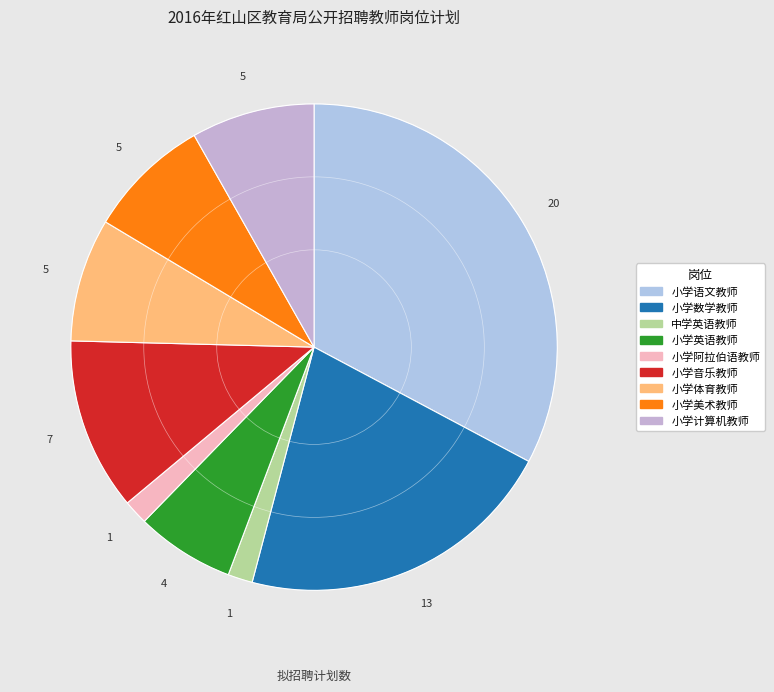

What is the change in value from 中学英语教师 to 小学体育教师?

+4